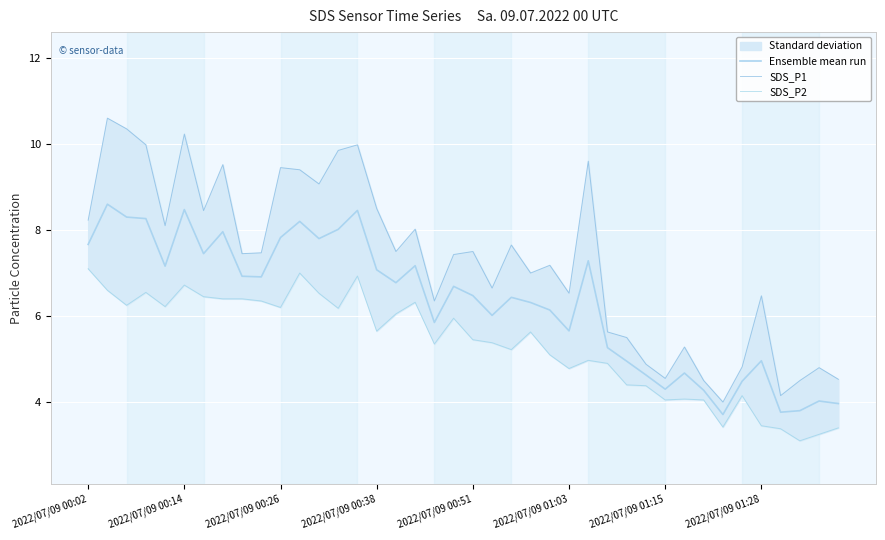

What is the highest value of the Ensemble mean run series?

8.6